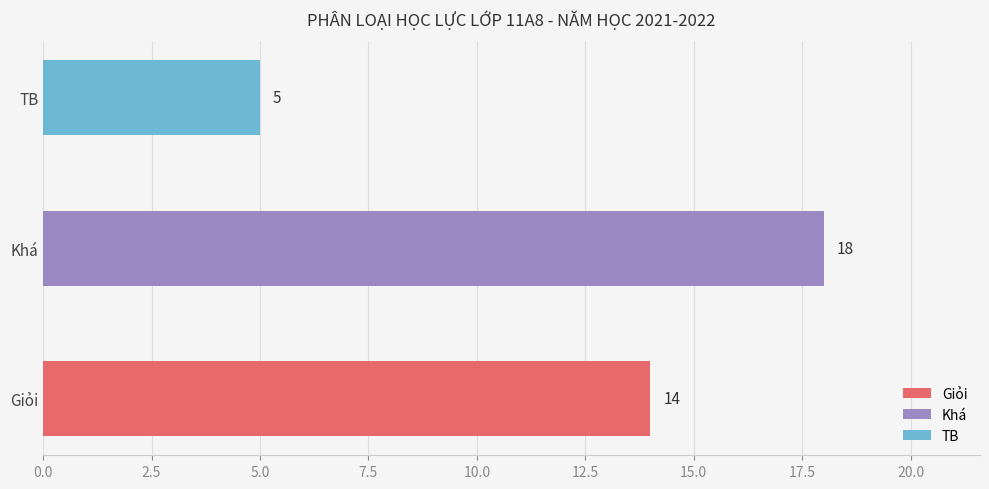

What are all the series names shown in the legend?

Giỏi, Khá, TB